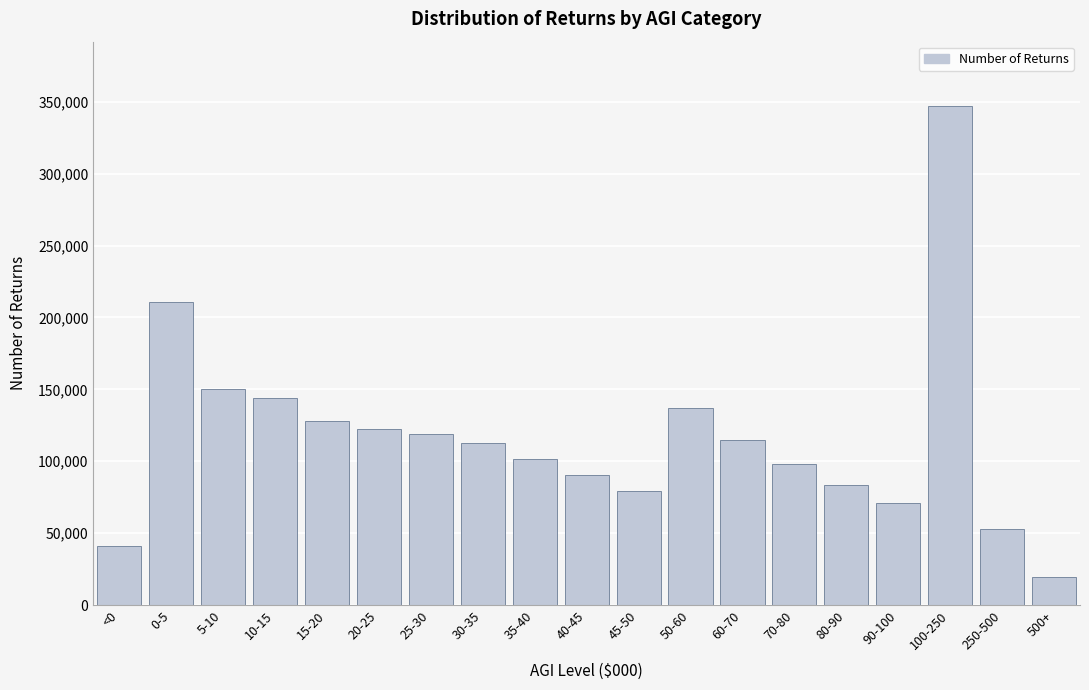

Reading left to right, extract all data points from this chart.

41341	211011	150281	143763	128127	122194	118877	112494	101815	90334	79286	137152	115070	98254	83797	71054	346678	52811	19685